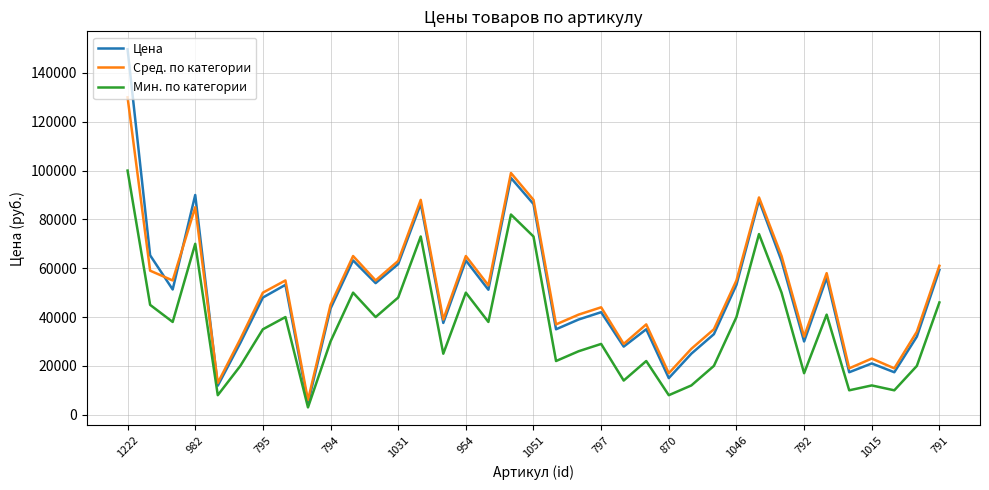

What is the lowest value of the Цена series?

4600